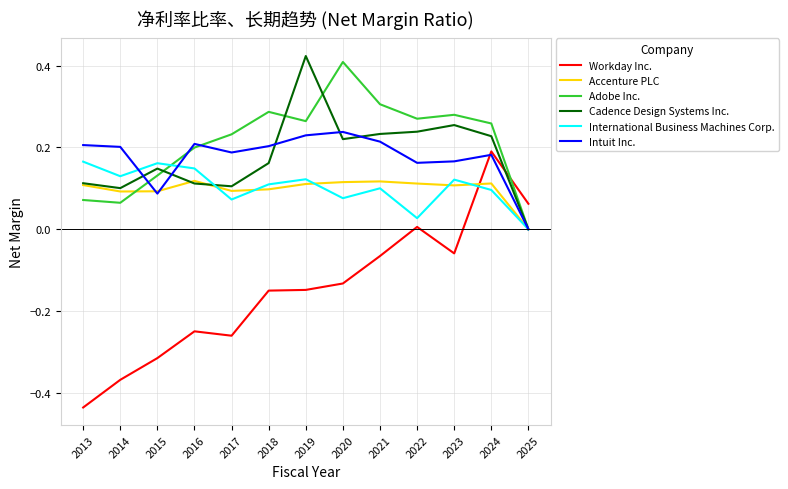

Rank the series at 2014 from highest to lowest value.

Intuit Inc., International Business Machines Corp., Cadence Design Systems Inc., Accenture PLC, Adobe Inc., Workday Inc.